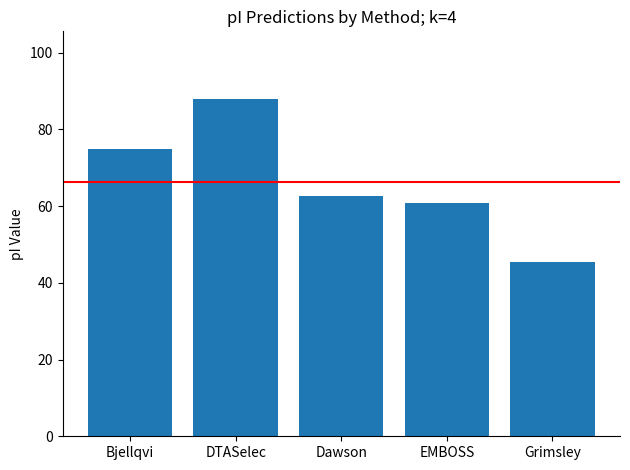

What is the sum of the values at DTASelec and EMBOSS?

148.7